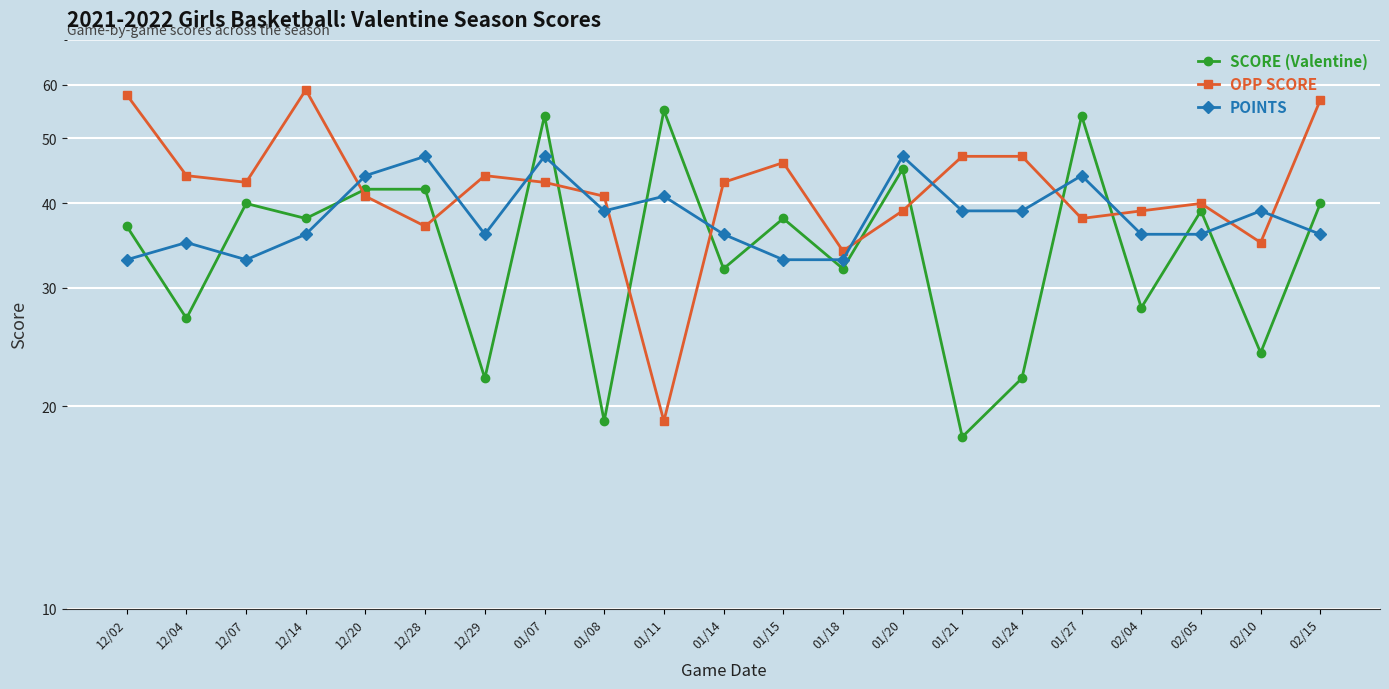

Is this an area chart (filled region under the line)?

No